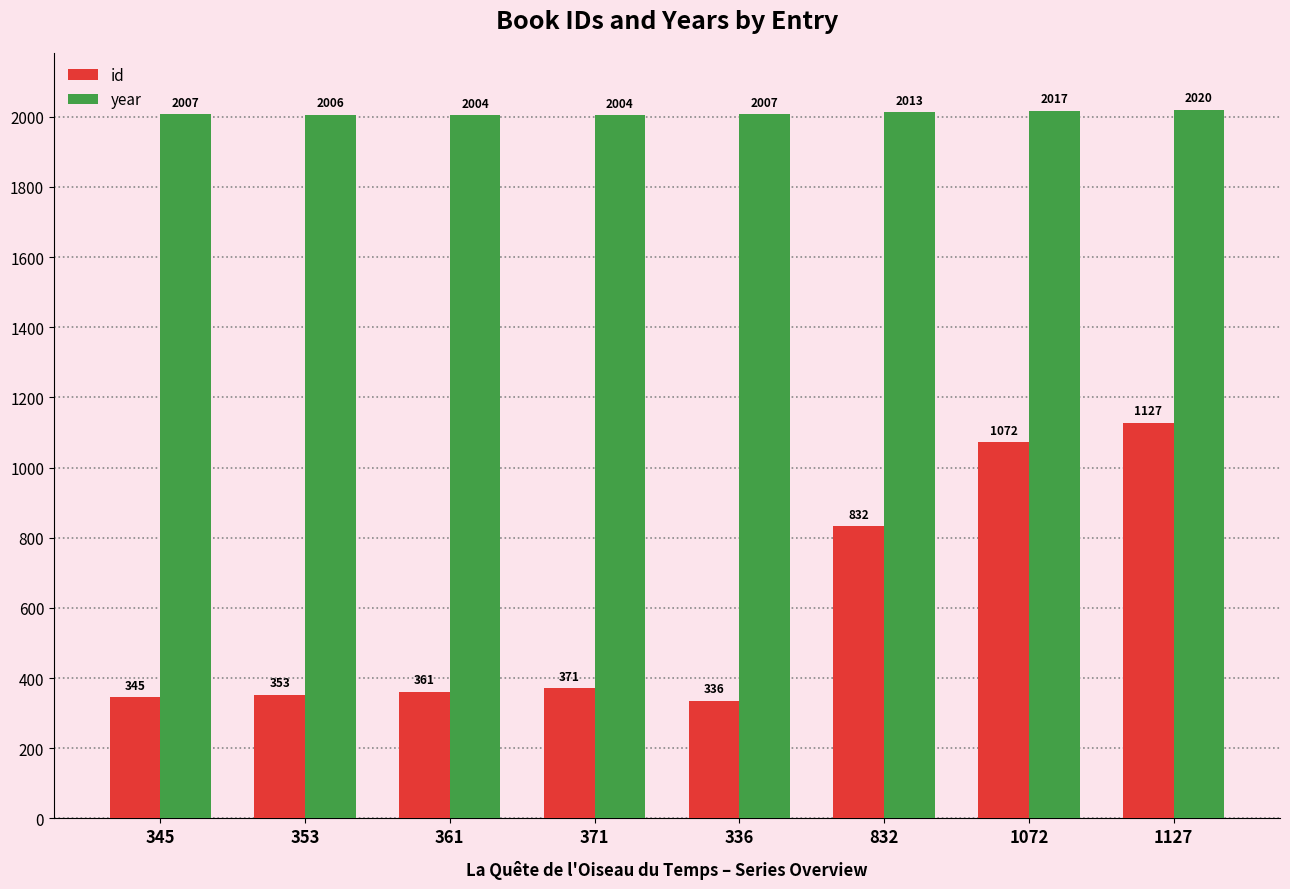

What is the minimum value shown in the chart?

336